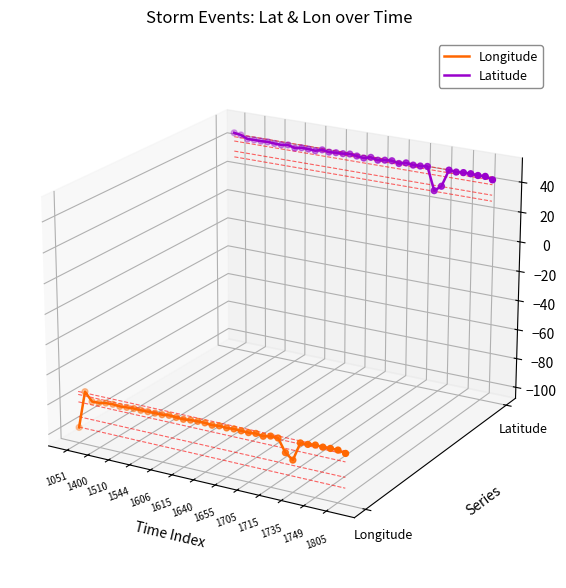

What are all the series names shown in the legend?

Longitude, Latitude